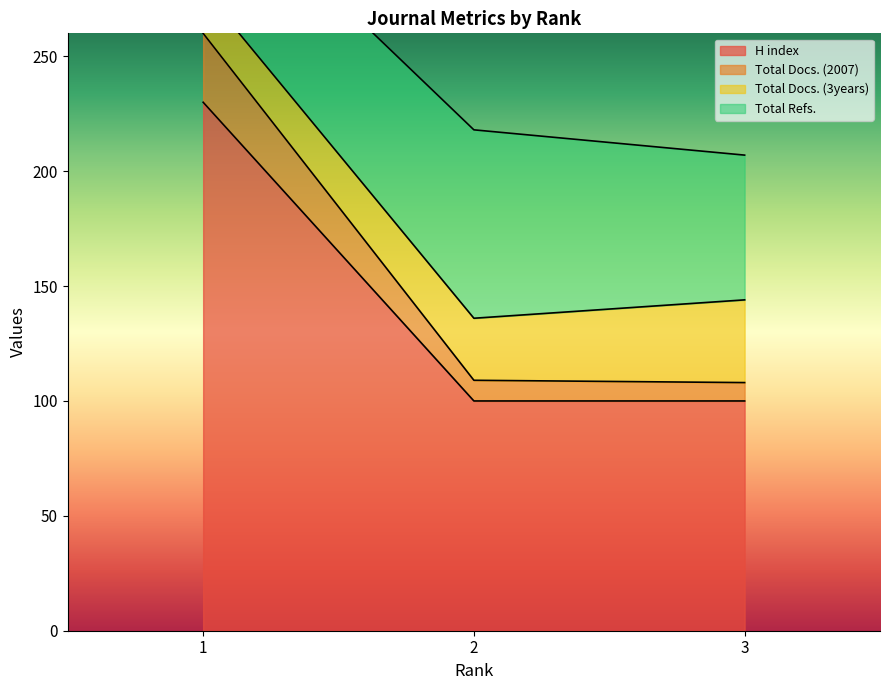

The value of Total Docs. (2007) at 1 is 260. True or false?

True